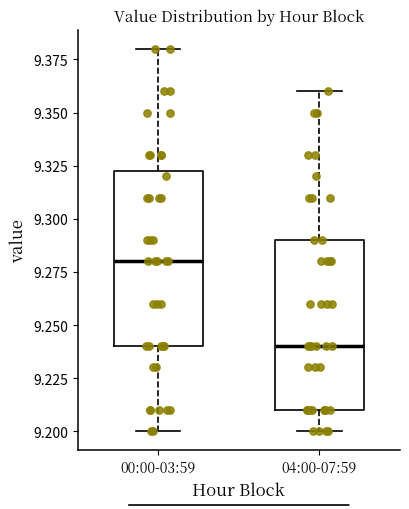

Reading left to right, read every box against the y-axis: the position of its median line, the range the box covers, and the ends of its whiskers. The values are not printed on the chart, so give them approximately, as read against the axis.

00:00-03:59: median 9.280, box 9.240 to 9.325, whiskers 9.200 to 9.380
04:00-07:59: median 9.240, box 9.210 to 9.290, whiskers 9.200 to 9.360